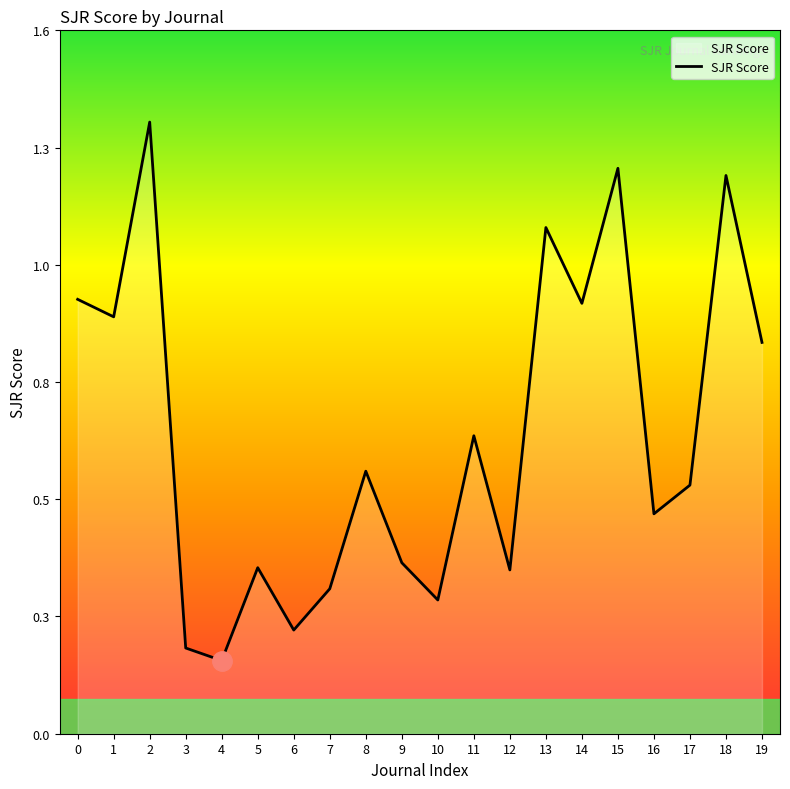

Does the chart display data point markers on the line(s)?

No